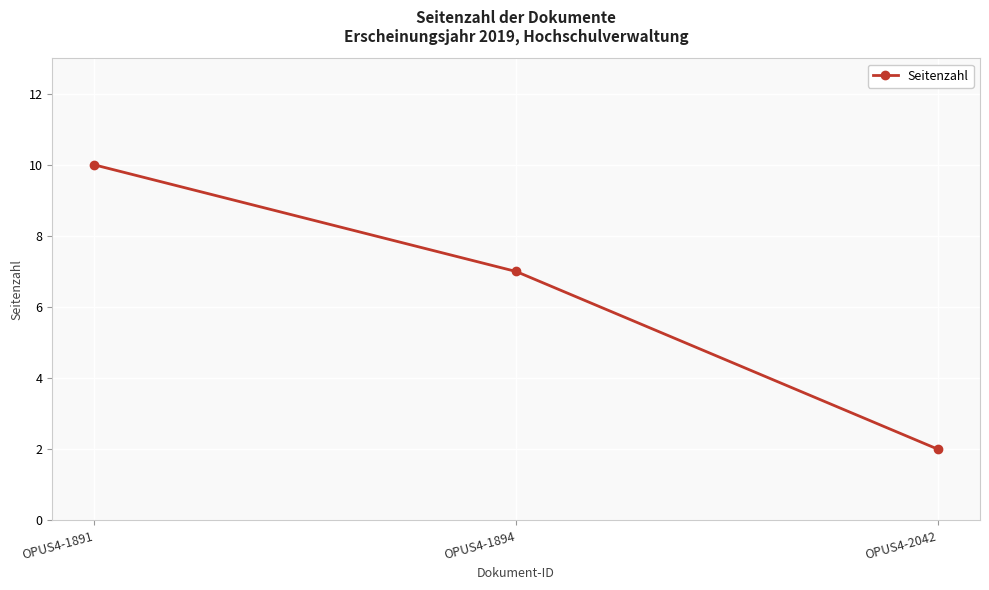

What is the sum of the values at OPUS4-2042 and OPUS4-1891?

12